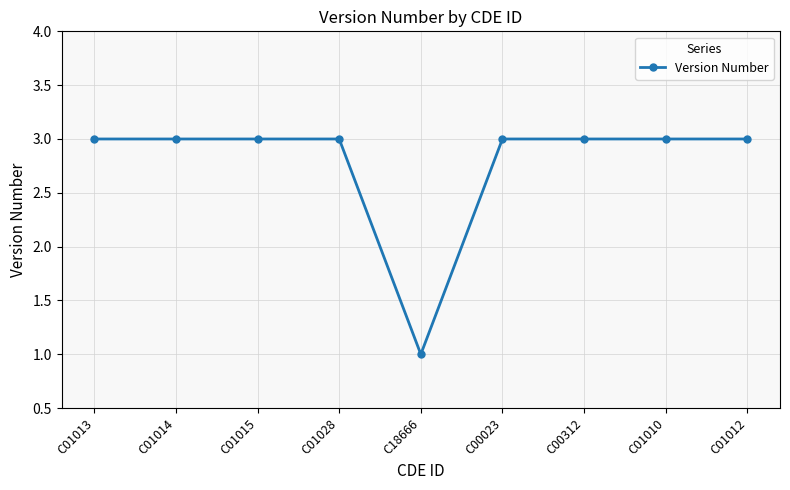

Approximately how many times larger is the value at C18666 compared to C01010?

0.3